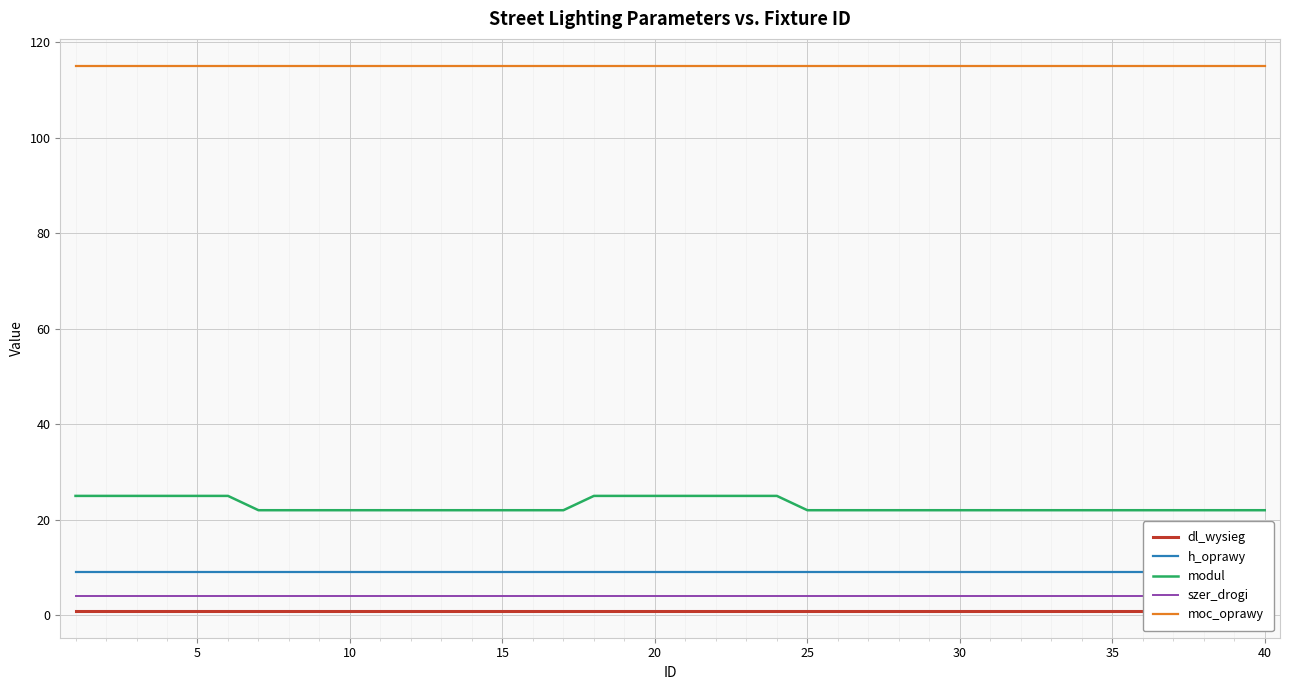

True or false: moc_oprawy and modul cross at least once.

False